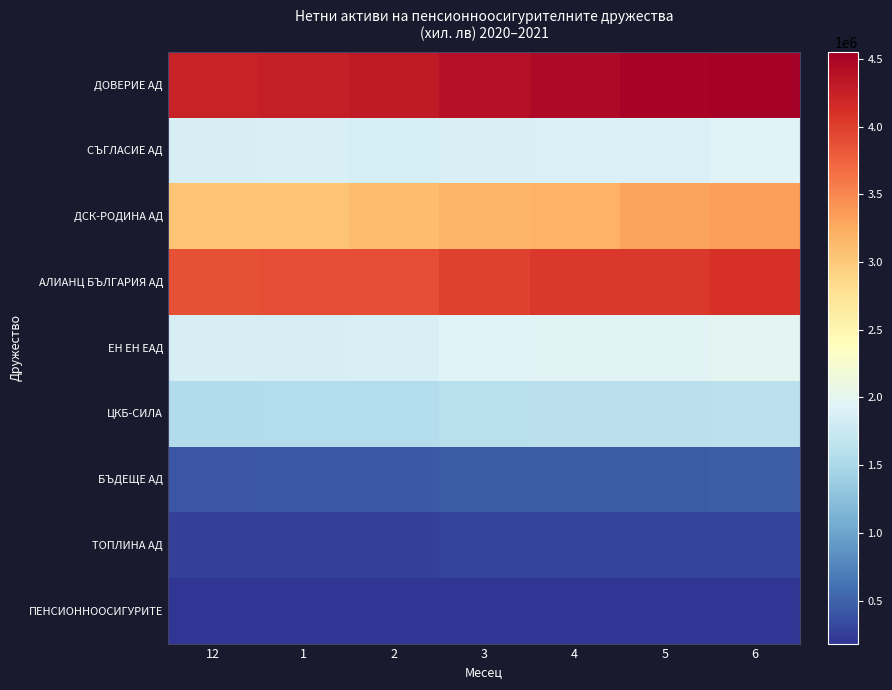

Which series has the largest total across all categories?

ДОВЕРИЕ АД